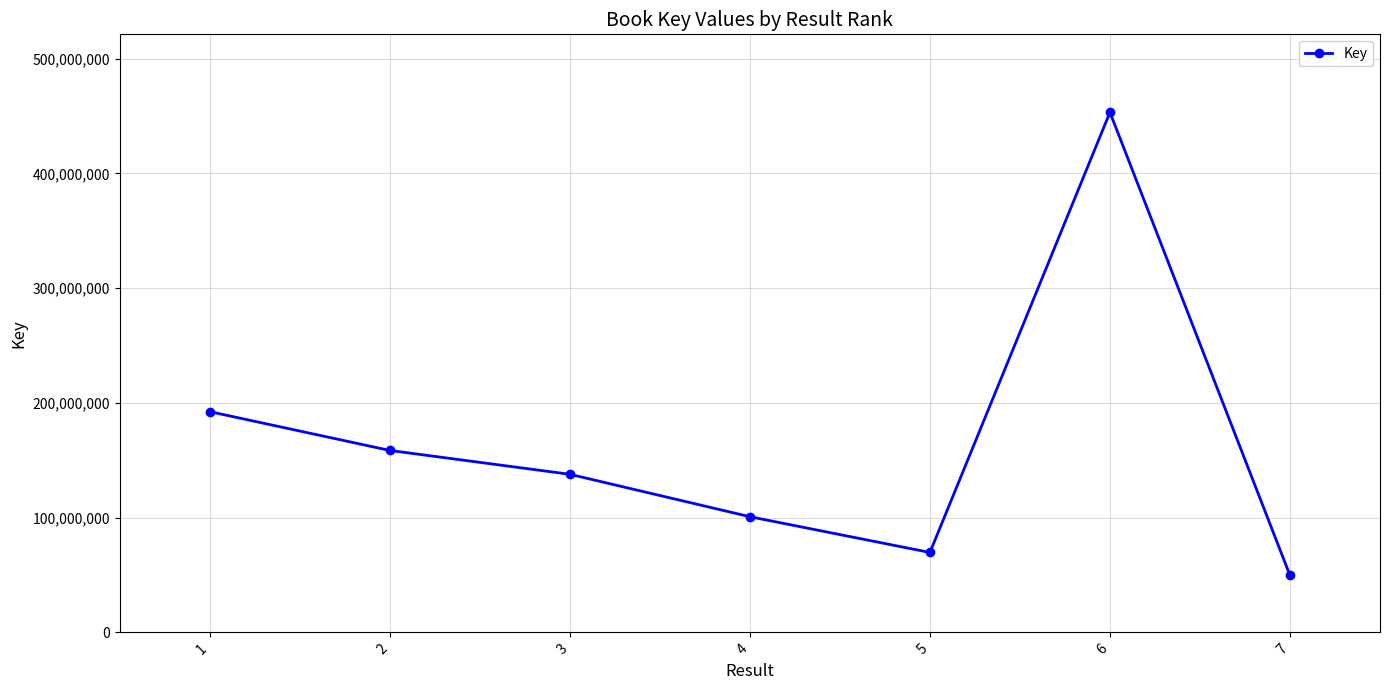

What is the change in value from 2 to 3?

-20781146